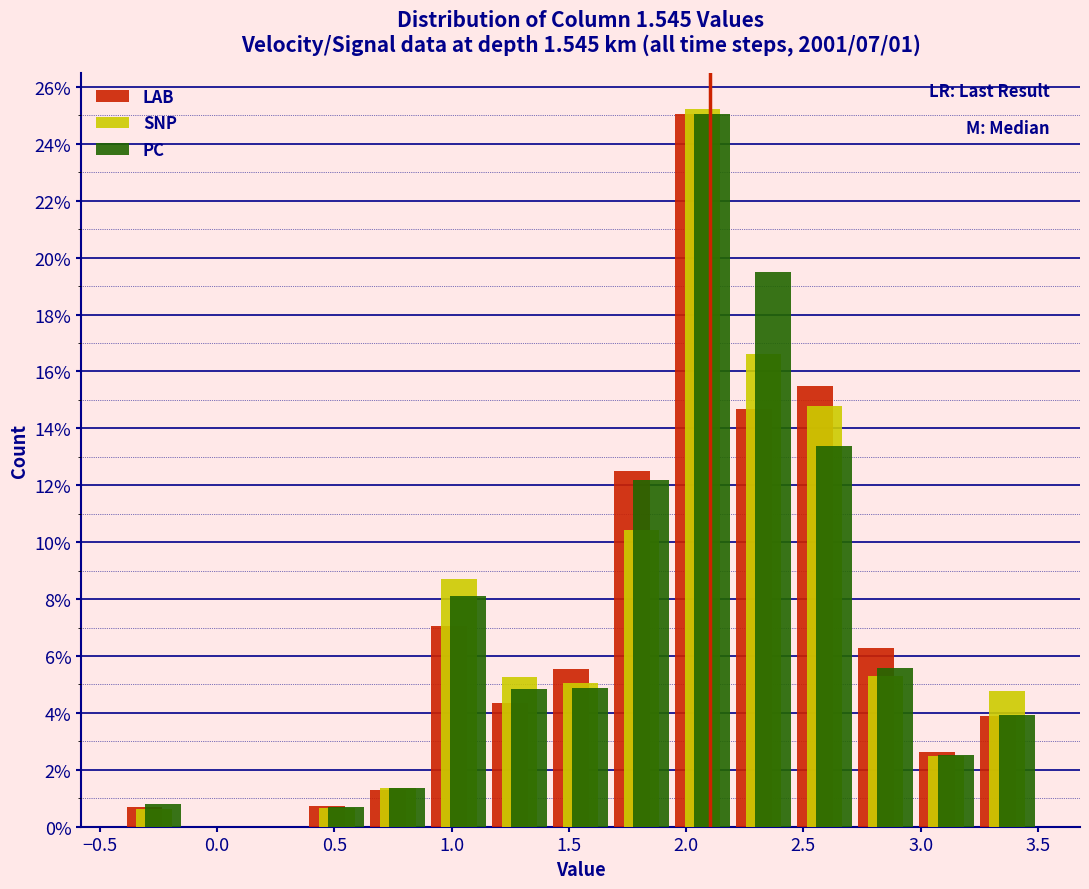

In the PC series, which range on the x-axis has the tallest bar?

1.94 to 2.20